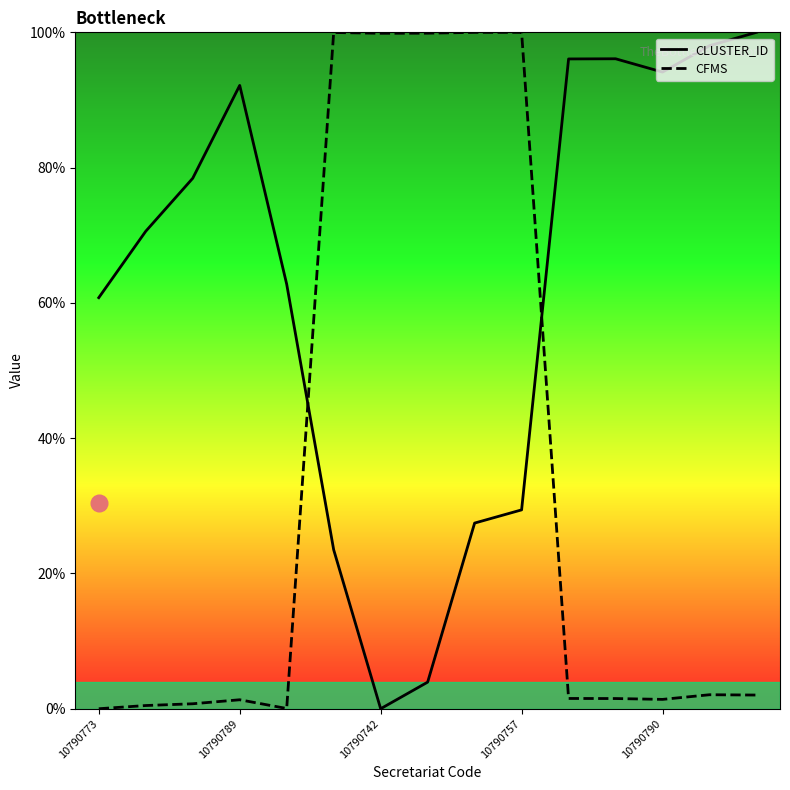

What is the spread (max minus min) of values at 10790742?

99.9